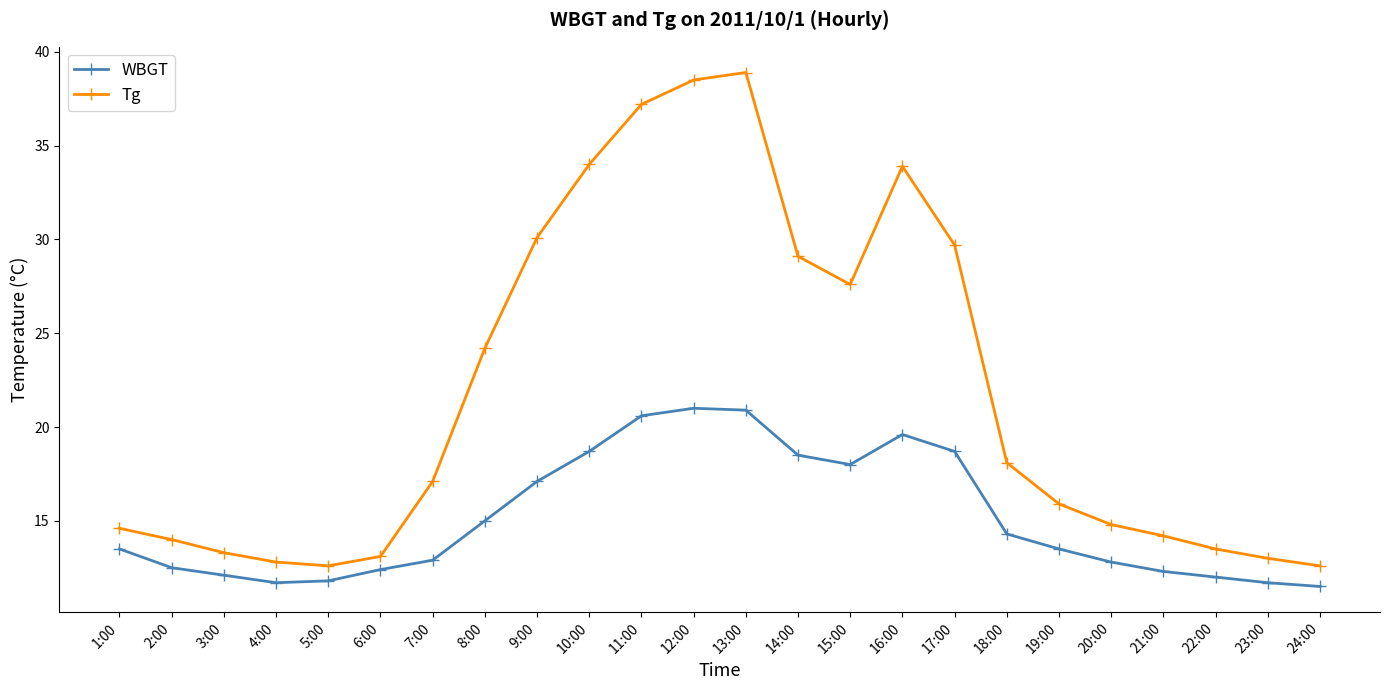

What position from the left is 24:00?

24